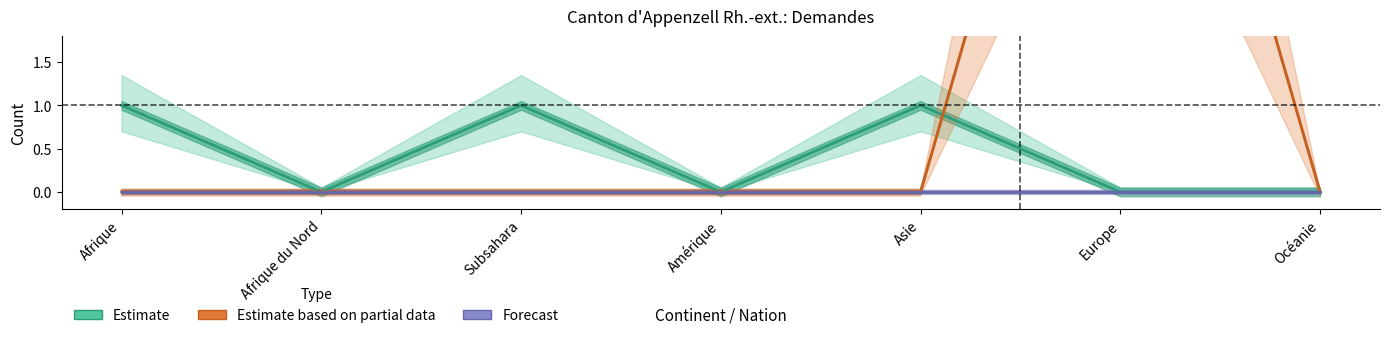

Does the chart have visible grid lines?

No